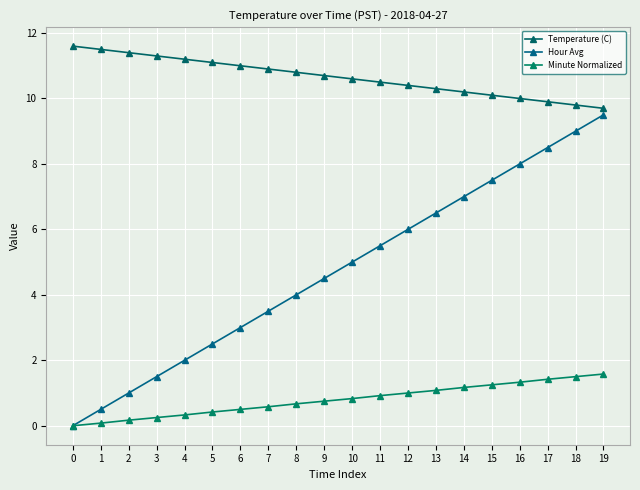

True or false: Temperature (C) and Minute Normalized cross at least once.

False